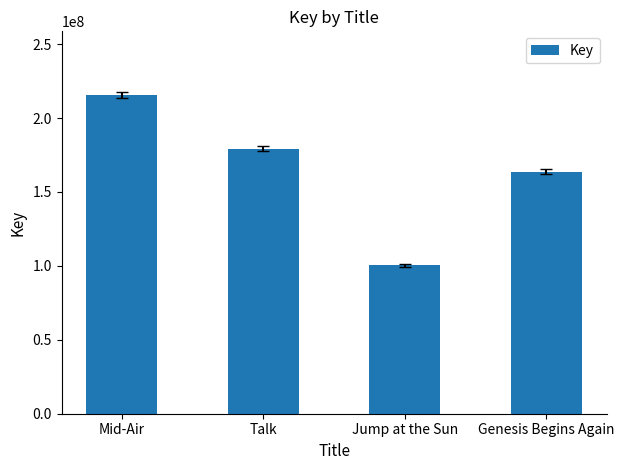

Rank the categories by value from lowest to highest.

Jump at the Sun, Genesis Begins Again, Talk, Mid-Air